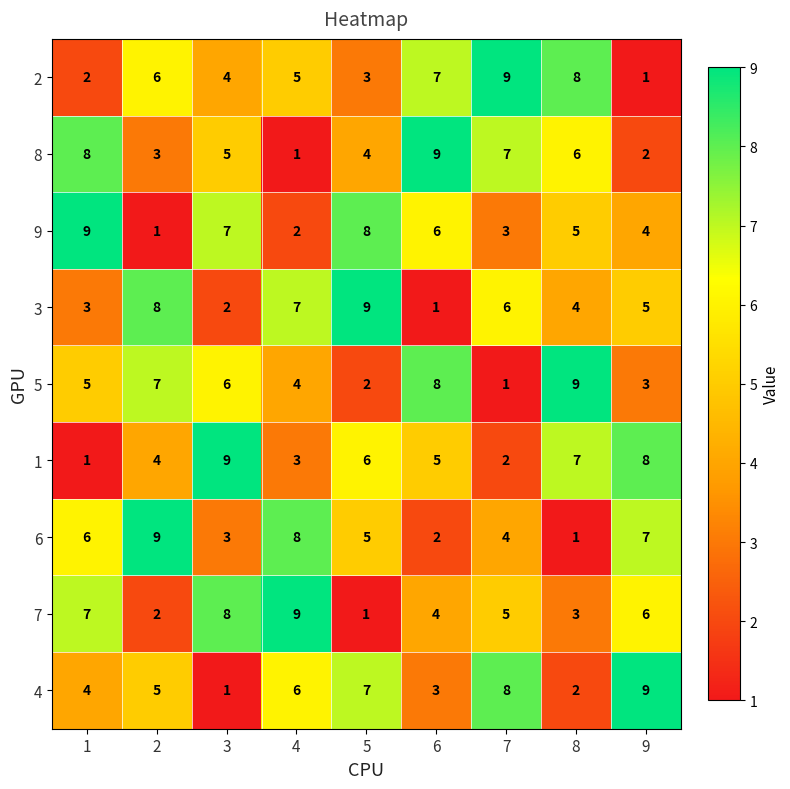

What is the difference between the highest and lowest values at 5?

8